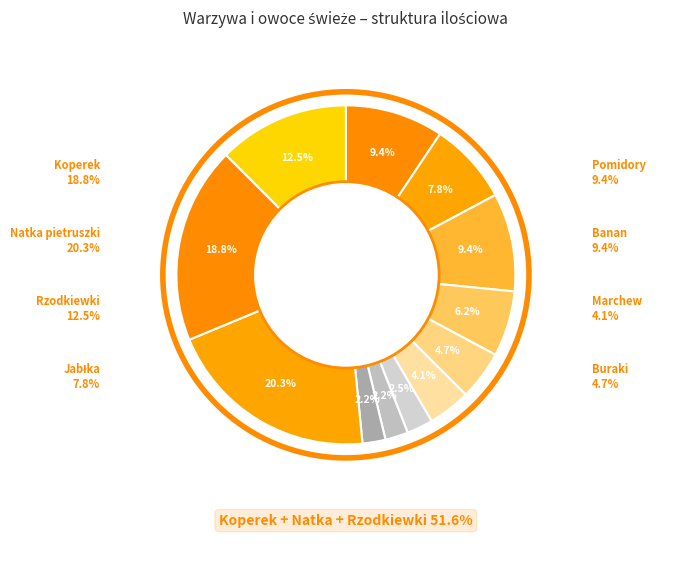

What is the largest slice in the pie chart?

Natka pietruszki